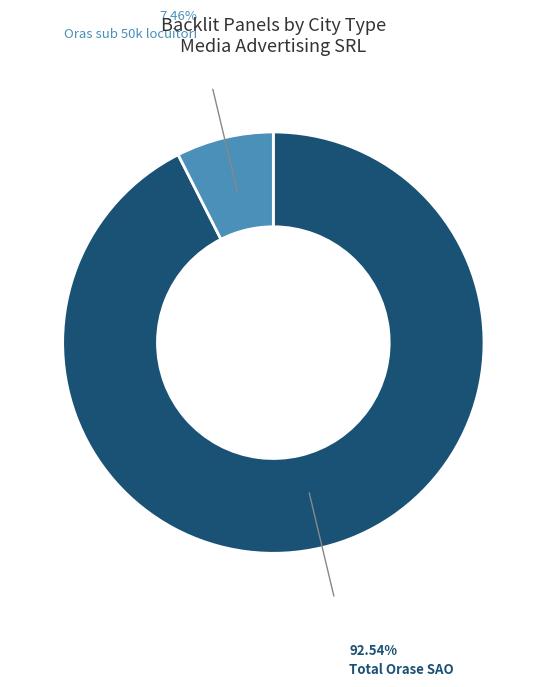

Does any single category account for the majority?

Yes